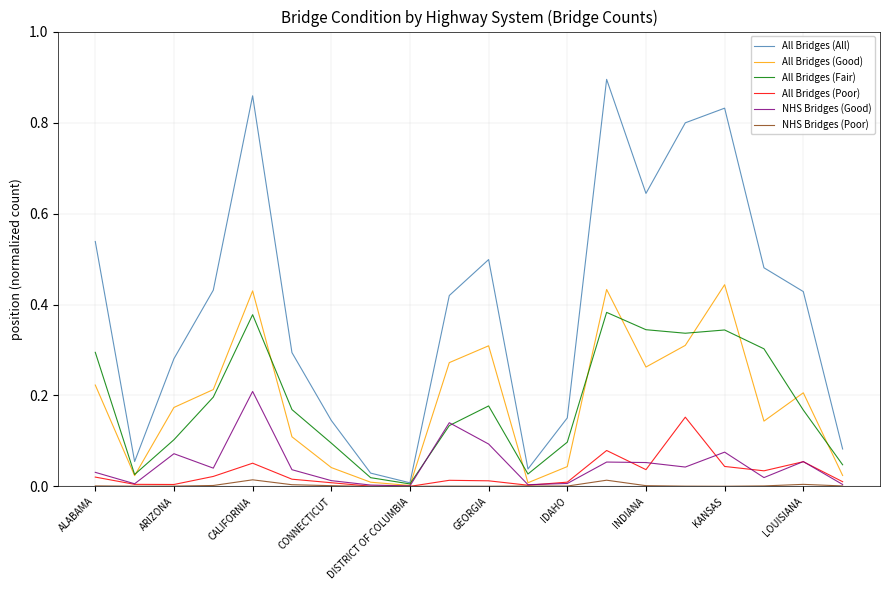

Rank the series by their maximum value, from lowest to highest.

NHS Bridges (Poor), All Bridges (Poor), NHS Bridges (Good), All Bridges (Fair), All Bridges (Good), All Bridges (All)